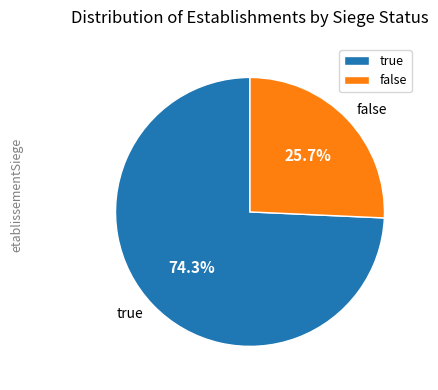

Is there a majority slice in this chart?

Yes